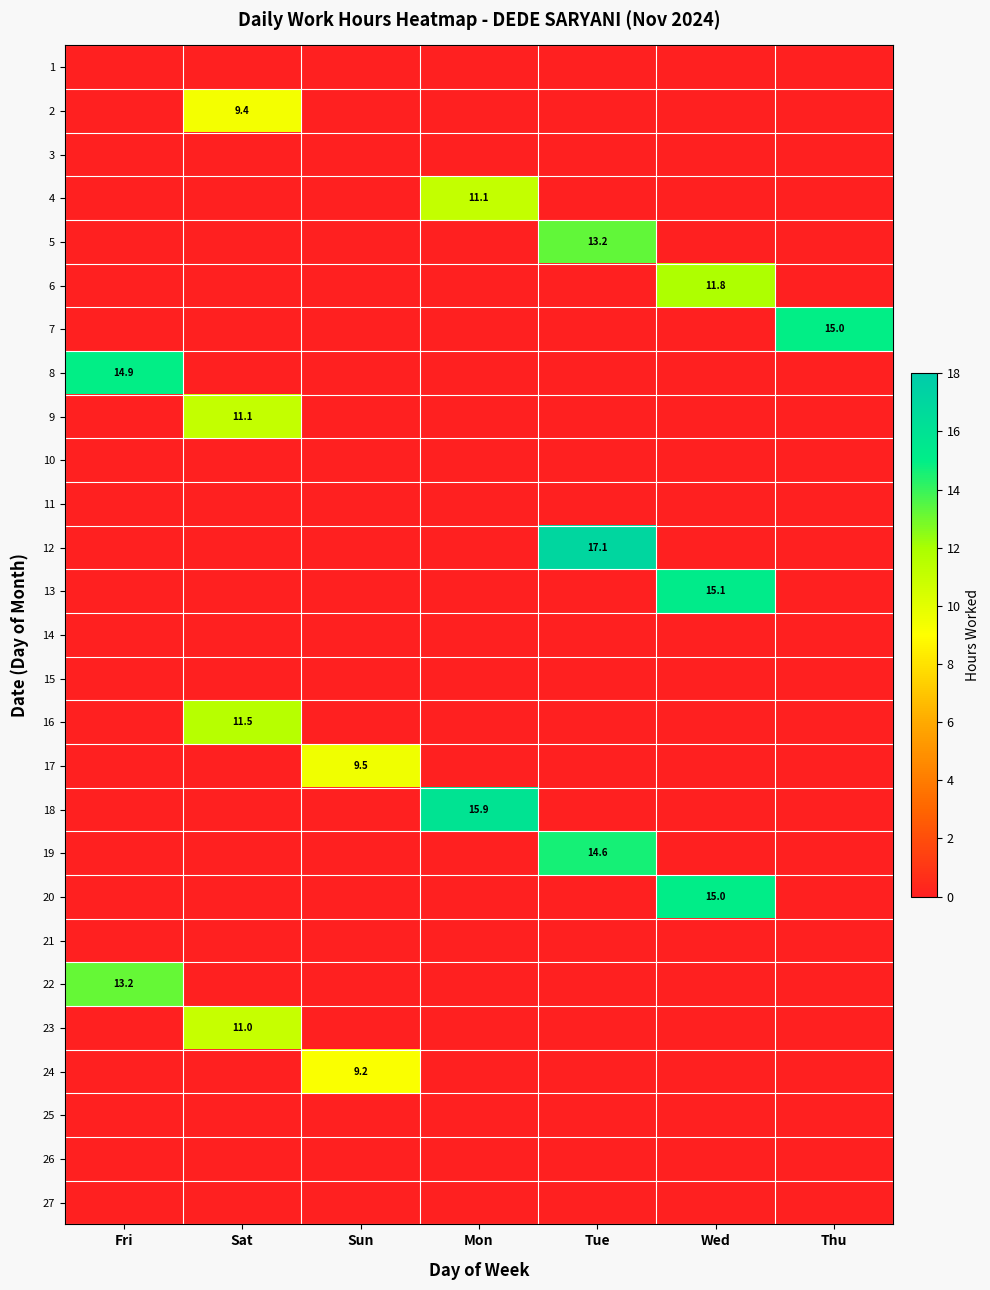

The value of 19 at Tue is 14.6. True or false?

True